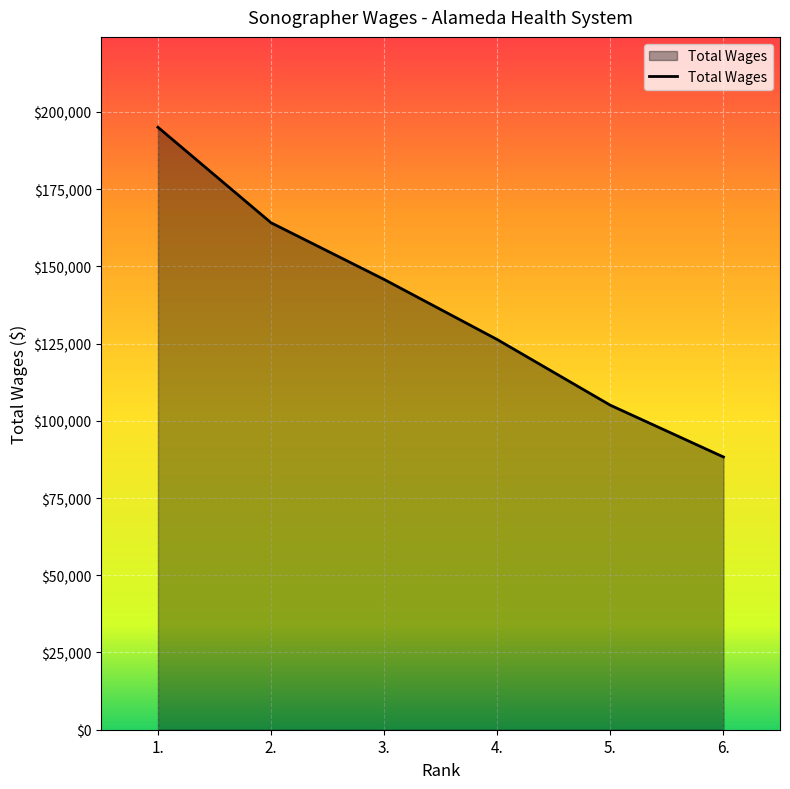

What position from the left is 1.?

1